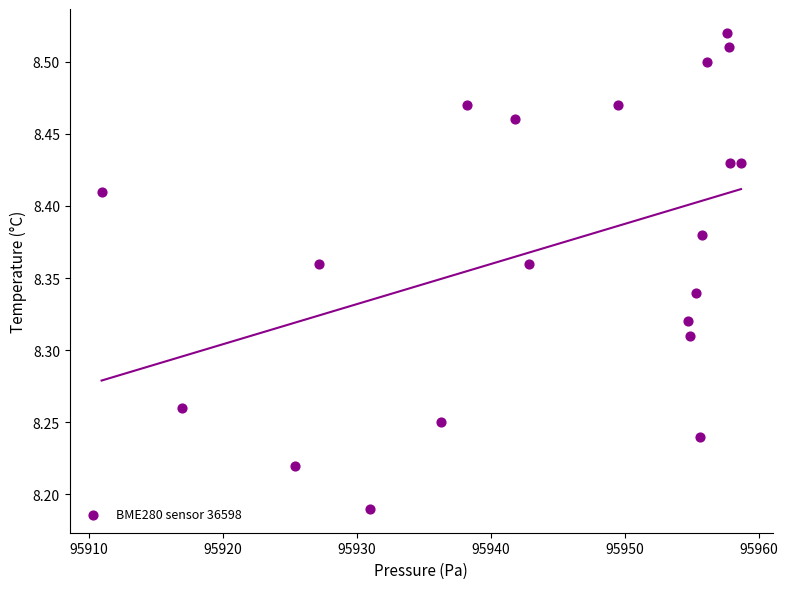

What is the range of X values (max minus min)?

47.7